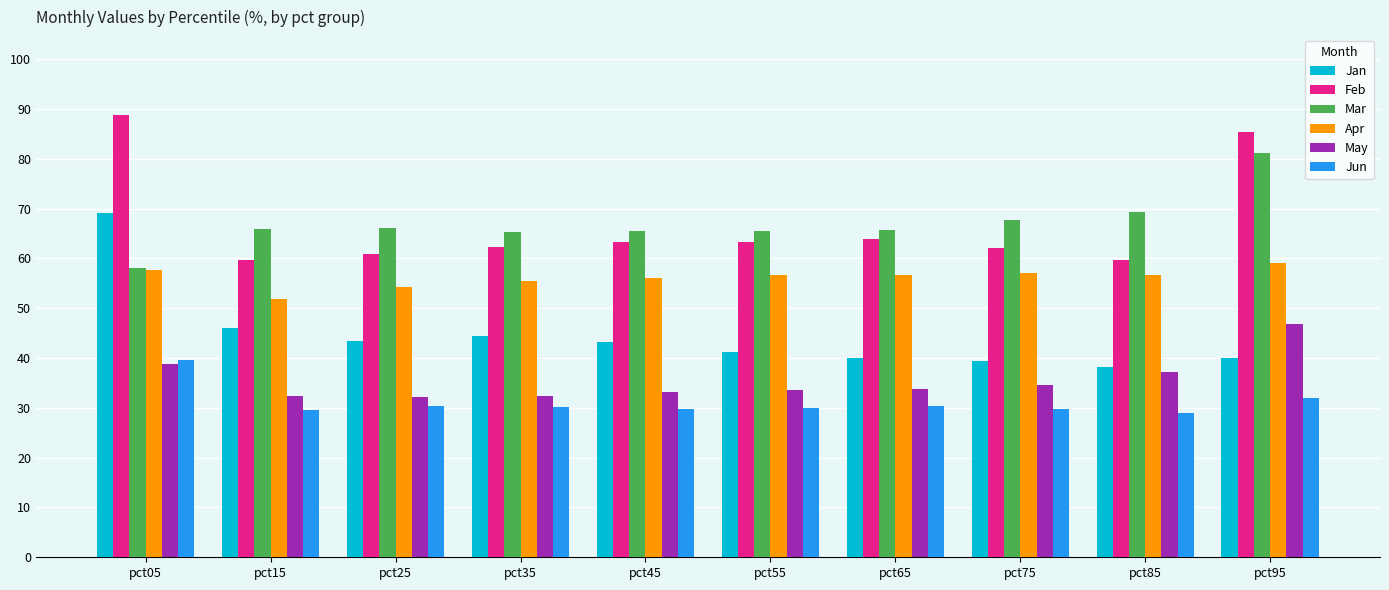

What is the sum of the May values at pct25 and pct05?

0.7